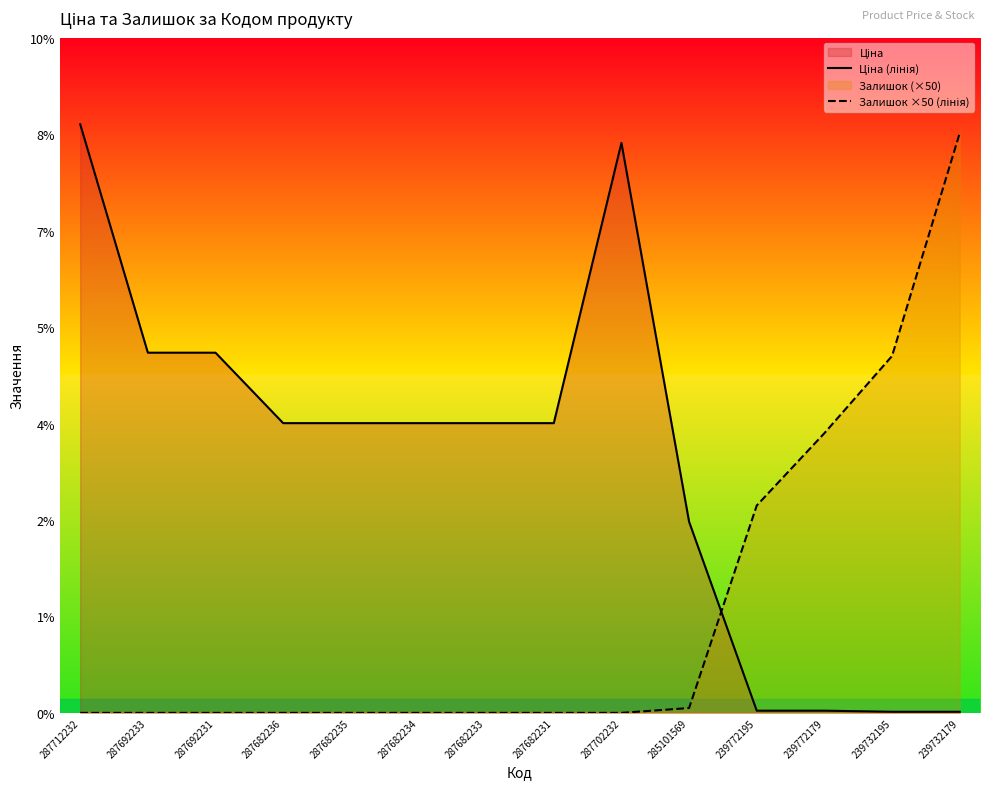

True or false: Ціна (лінія) has more than 1 interior local peaks.

False